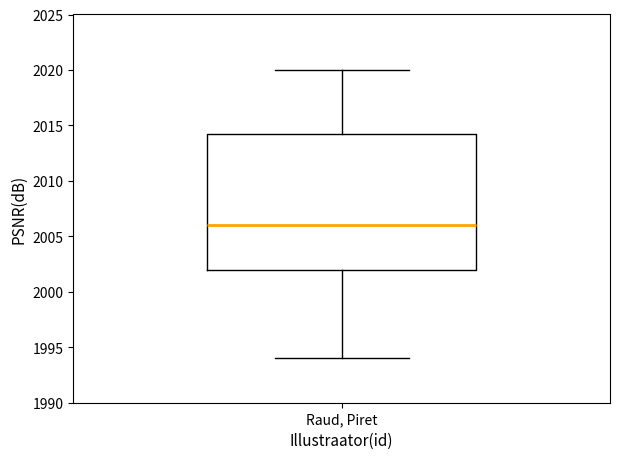

Where does the lower whisker of the box for Raud, Piret end on the y-axis? The values are not printed on the chart, so give them approximately, as read against the axis.

1994.0